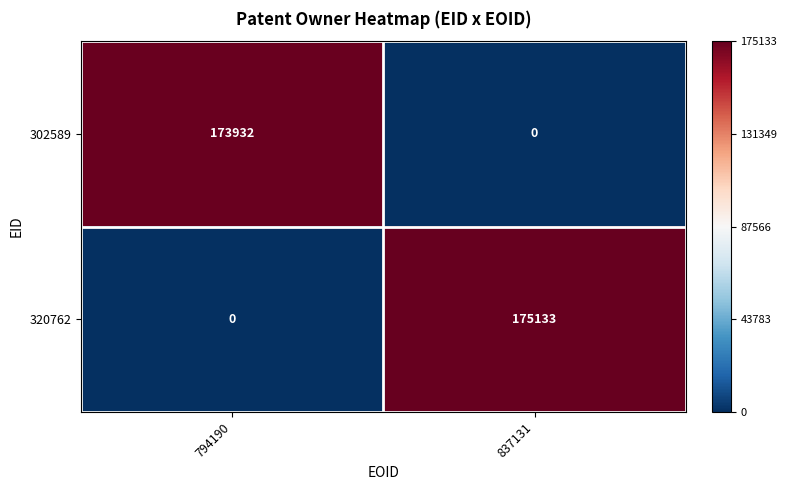

The value of 320762 at 837131 is 175133. True or false?

True